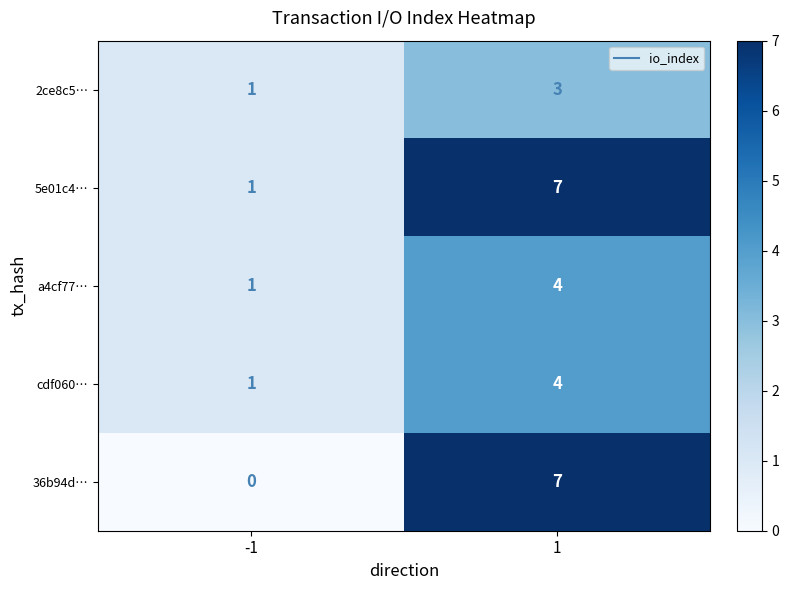

What is the sum of the 5e01c4… values at 1 and -1?

8